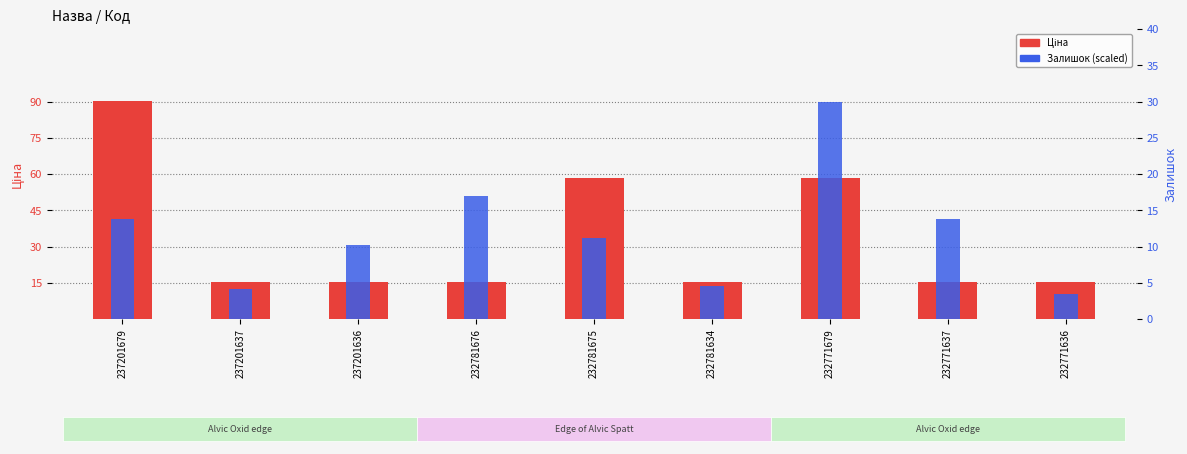

Is the value of Залишок (scaled) at 237201679 greater than the value of Ціна at 232771636?

No